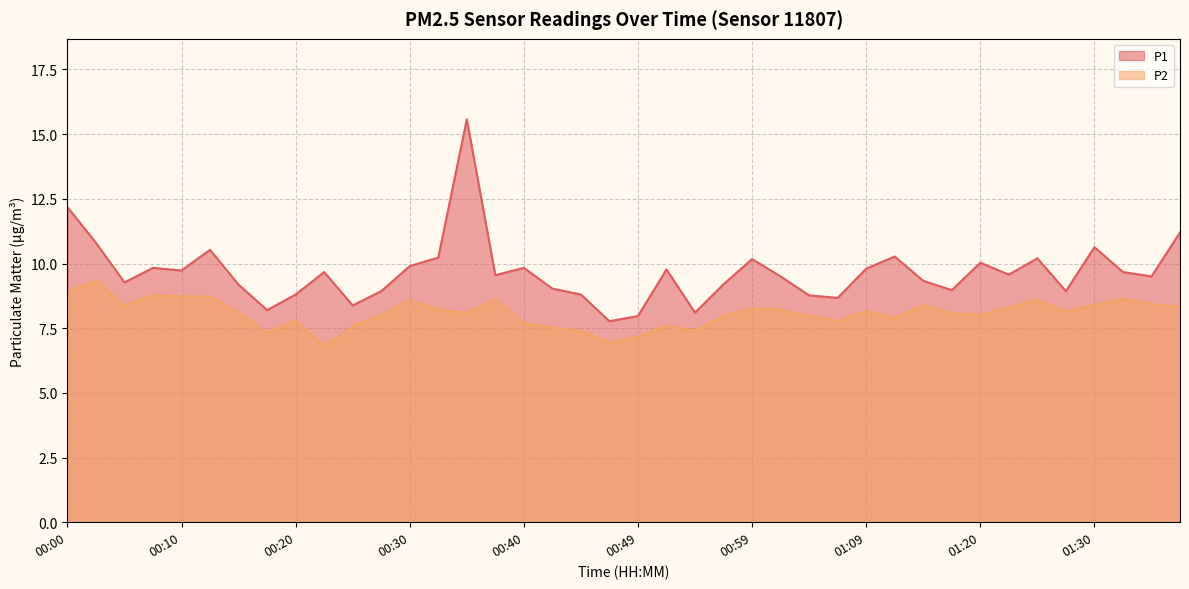

What is the difference between the highest and lowest values at 01:17?

0.9